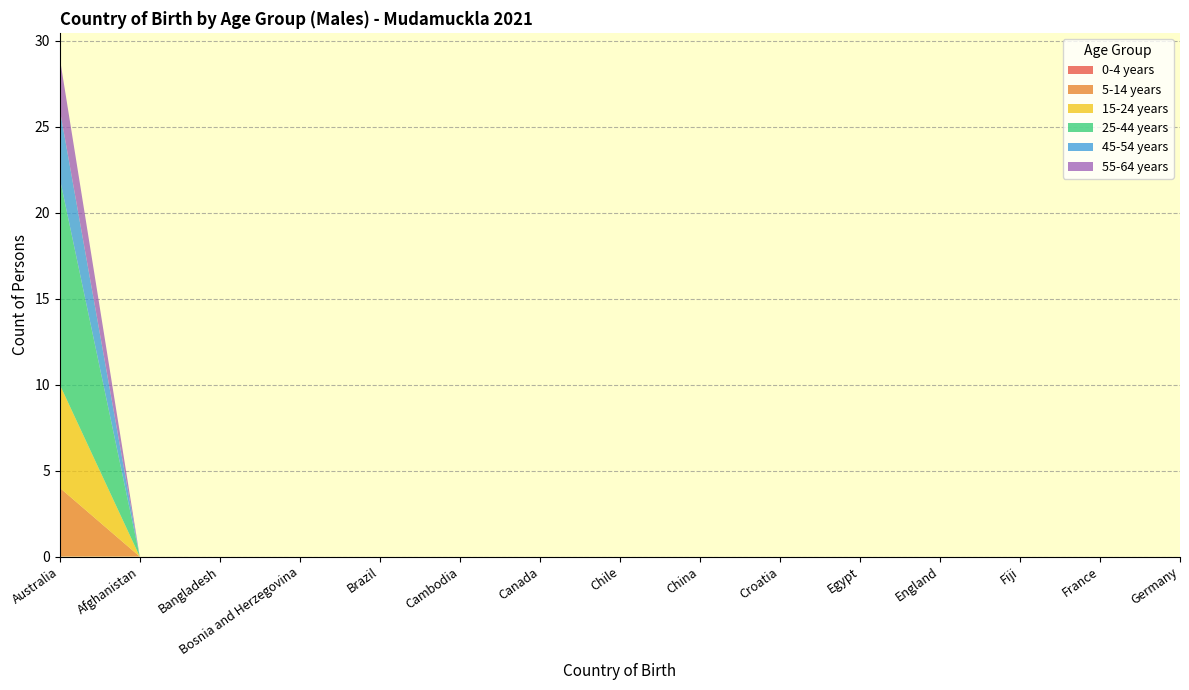

Reading left to right, transcribe all the data shown in this chart.

0-4 years: Australia=0	Afghanistan=0	Bangladesh=0	Bosnia and Herzegovina=0	Brazil=0	Cambodia=0	Canada=0	Chile=0	China=0	Croatia=0	Egypt=0	England=0	Fiji=0	France=0	Germany=0
5-14 years: Australia=4	Afghanistan=0	Bangladesh=0	Bosnia and Herzegovina=0	Brazil=0	Cambodia=0	Canada=0	Chile=0	China=0	Croatia=0	Egypt=0	England=0	Fiji=0	France=0	Germany=0
15-24 years: Australia=6	Afghanistan=0	Bangladesh=0	Bosnia and Herzegovina=0	Brazil=0	Cambodia=0	Canada=0	Chile=0	China=0	Croatia=0	Egypt=0	England=0	Fiji=0	France=0	Germany=0
25-44 years: Australia=12	Afghanistan=0	Bangladesh=0	Bosnia and Herzegovina=0	Brazil=0	Cambodia=0	Canada=0	Chile=0	China=0	Croatia=0	Egypt=0	England=0	Fiji=0	France=0	Germany=0
45-54 years: Australia=4	Afghanistan=0	Bangladesh=0	Bosnia and Herzegovina=0	Brazil=0	Cambodia=0	Canada=0	Chile=0	China=0	Croatia=0	Egypt=0	England=0	Fiji=0	France=0	Germany=0
55-64 years: Australia=3	Afghanistan=0	Bangladesh=0	Bosnia and Herzegovina=0	Brazil=0	Cambodia=0	Canada=0	Chile=0	China=0	Croatia=0	Egypt=0	England=0	Fiji=0	France=0	Germany=0